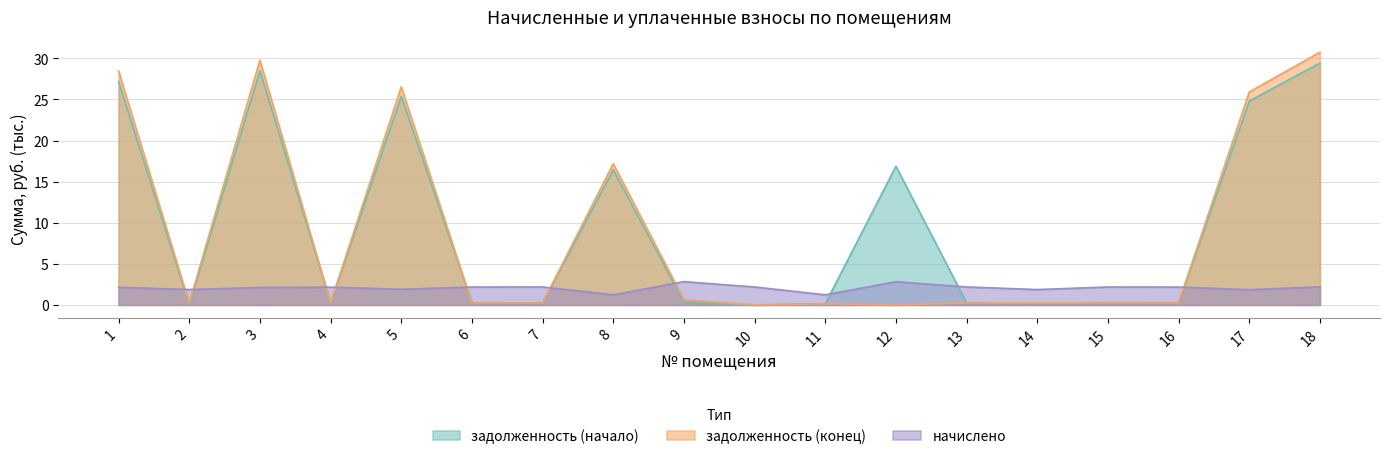

Does the chart have visible grid lines?

Yes